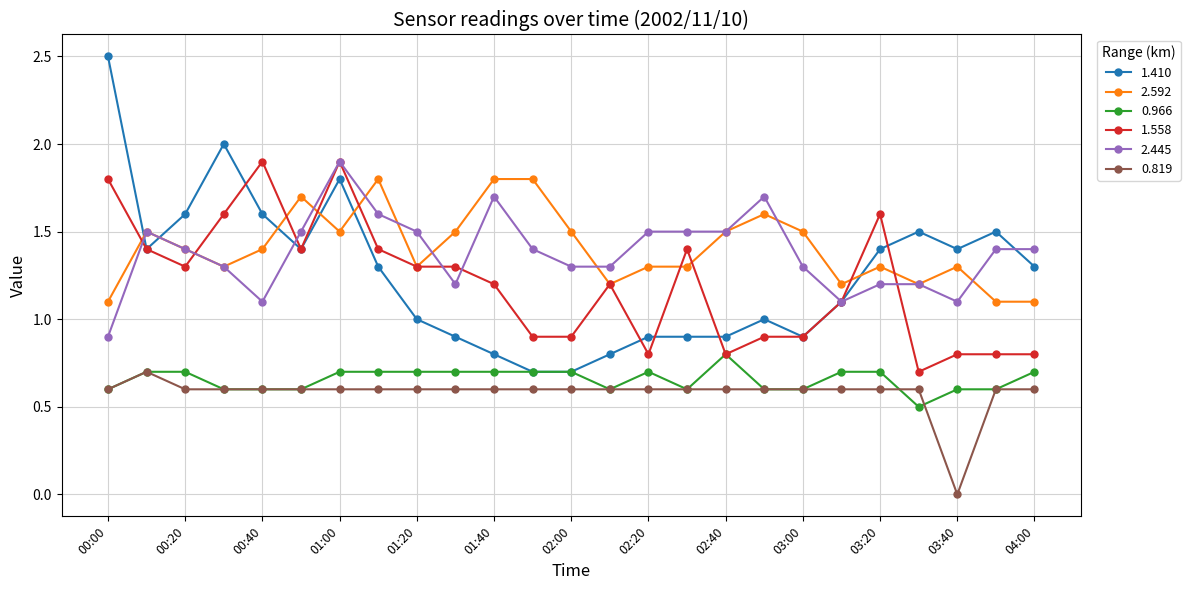

What is the value of the 0.819 point at the 17th from the left?

0.6